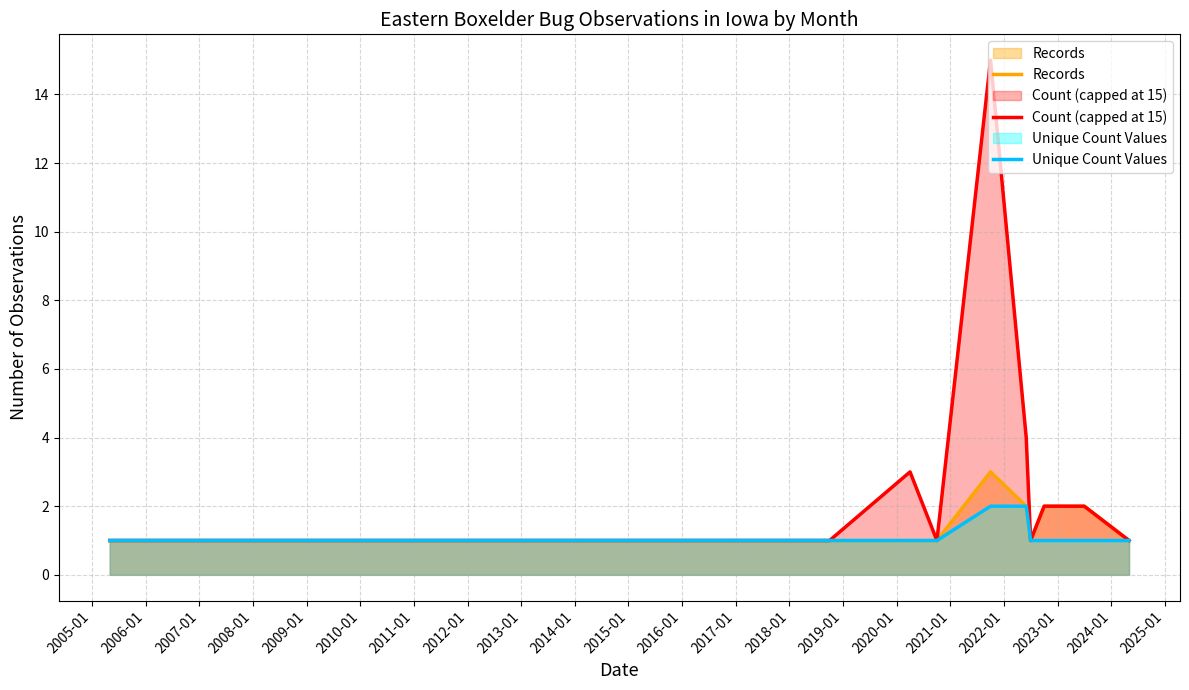

What is the sum of all Records values?

20